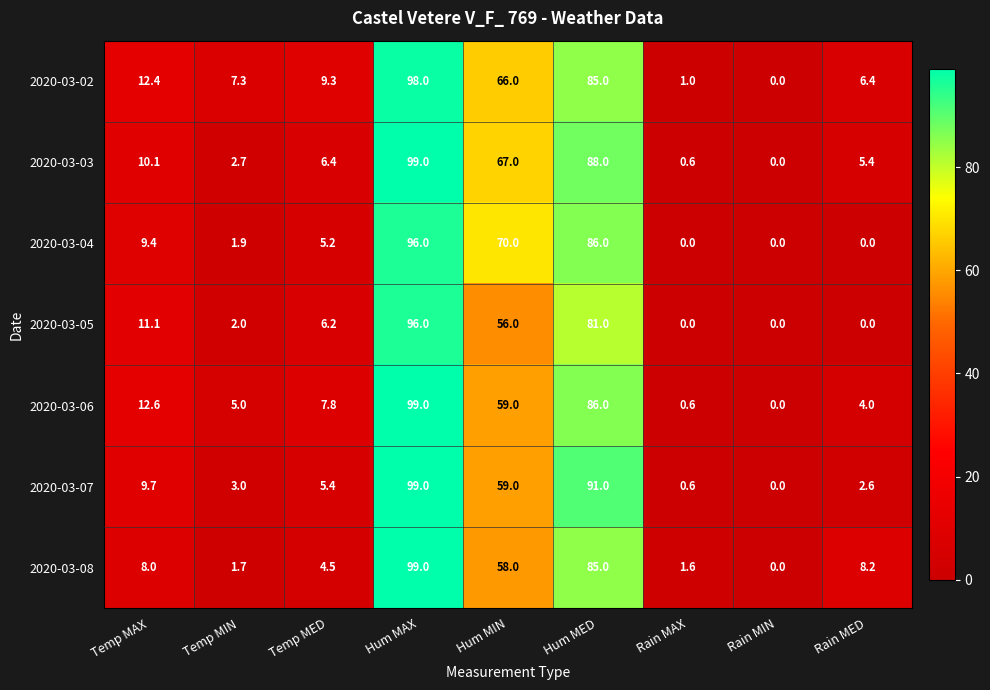

Count the number of categories in the chart.

9